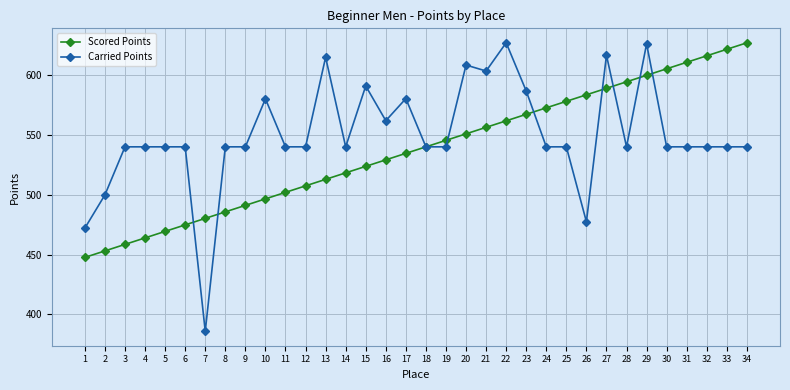

Is the value of Scored Points at 6 greater than the value of Carried Points at 33?

No